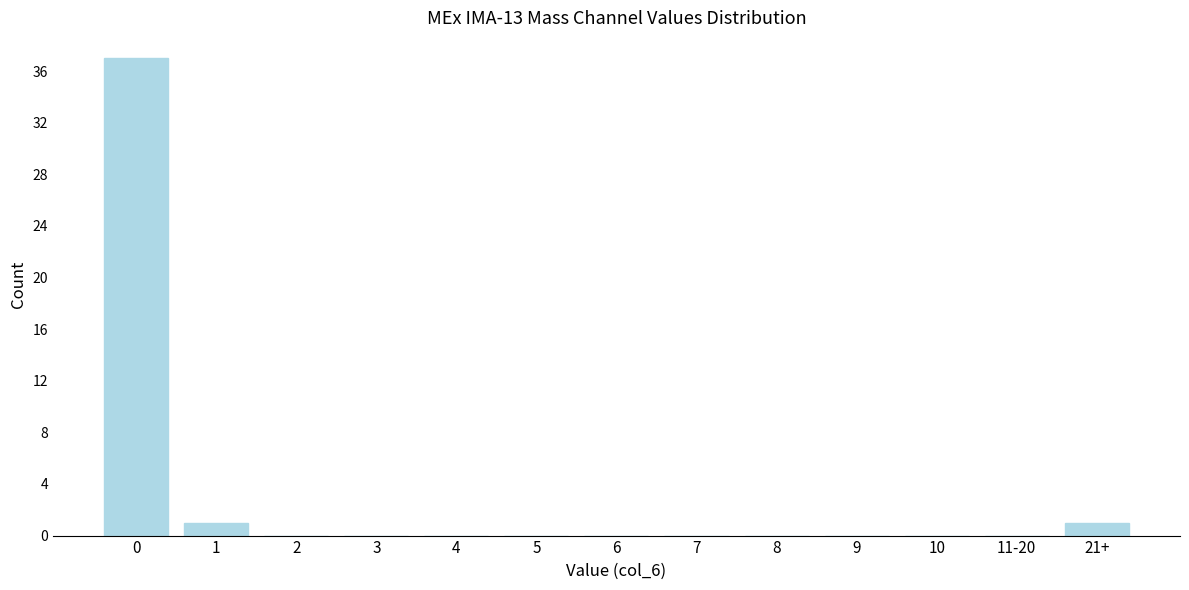

Reading left to right, extract all data points from this chart.

0=37	1=1	2=0	3=0	4=0	5=0	6=0	7=0	8=0	9=0	10=0	11-20=0	21+=1